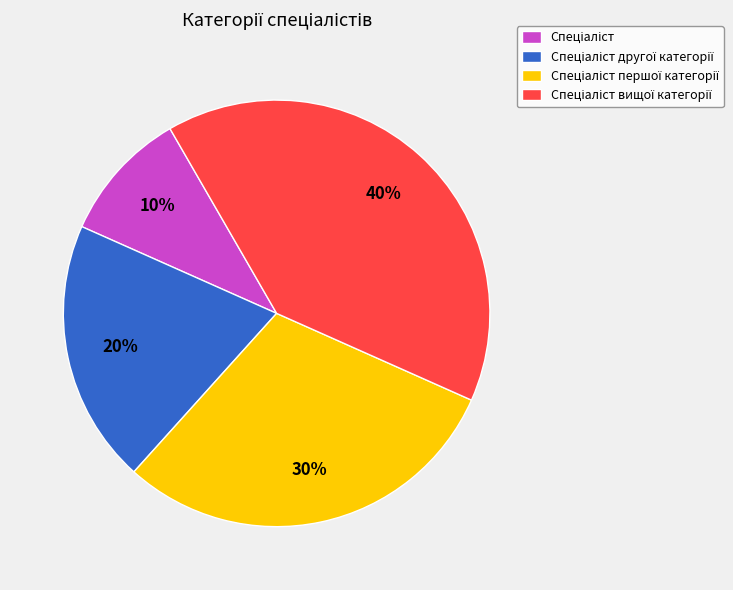

To the nearest percent, what is the difference between the largest and smallest slice percentages?

30%